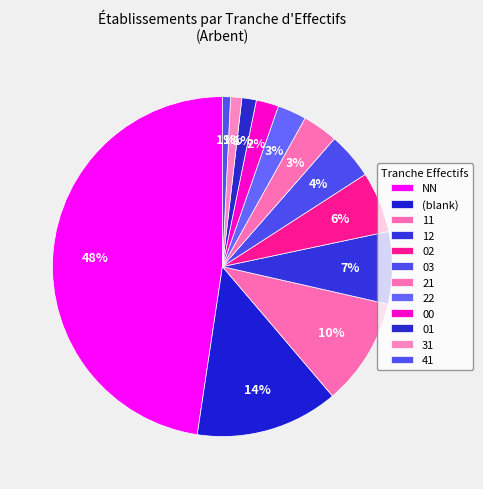

True or false: 01 accounts for 1% of the total.

True